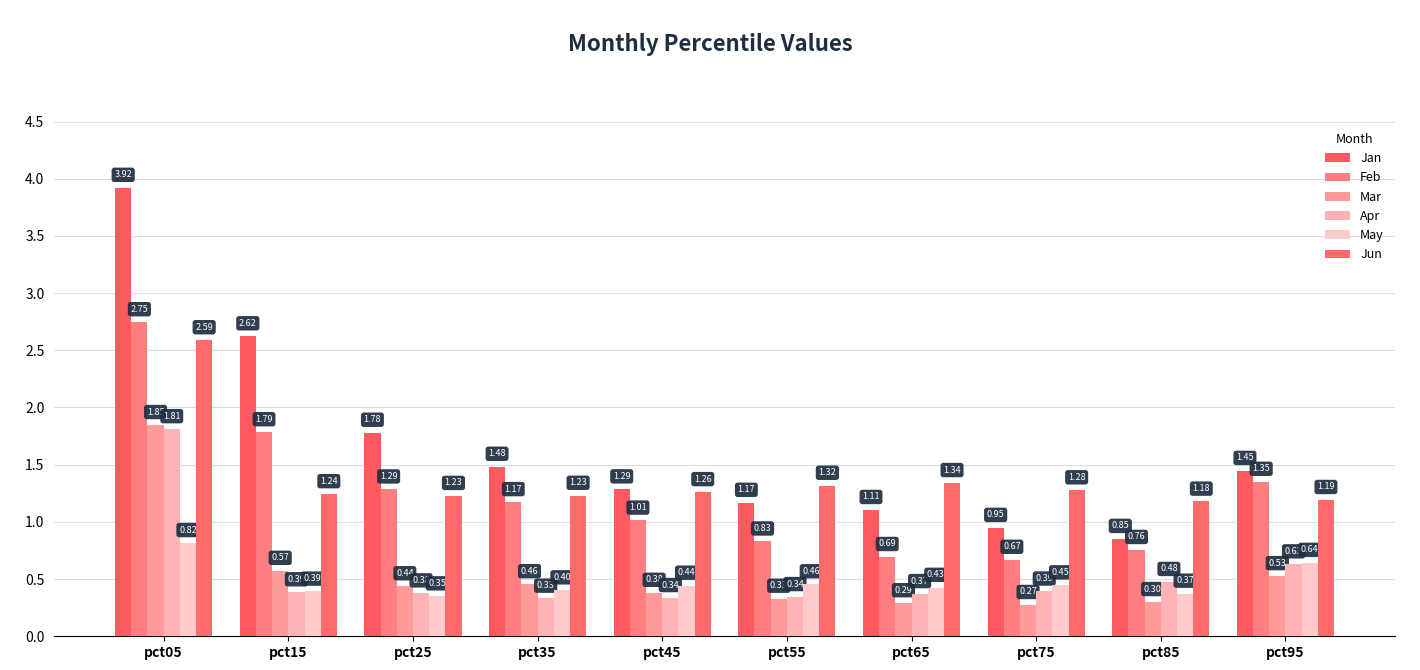

The value of Feb at pct75 is 0.3. True or false?

False